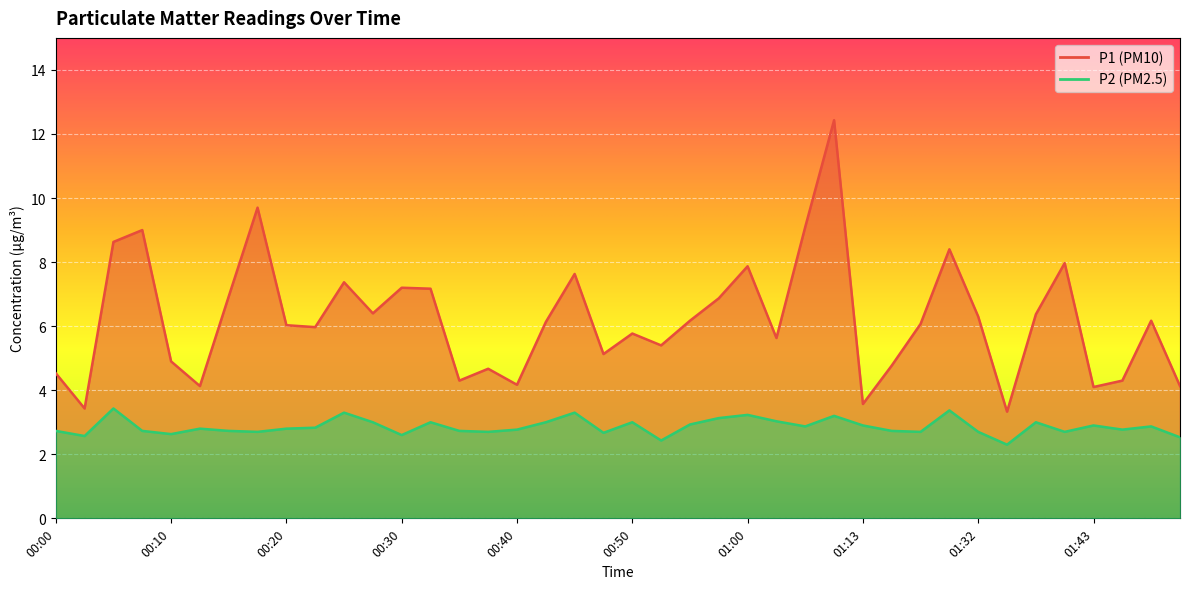

Where is P2 nearest to the value 2?

01:35